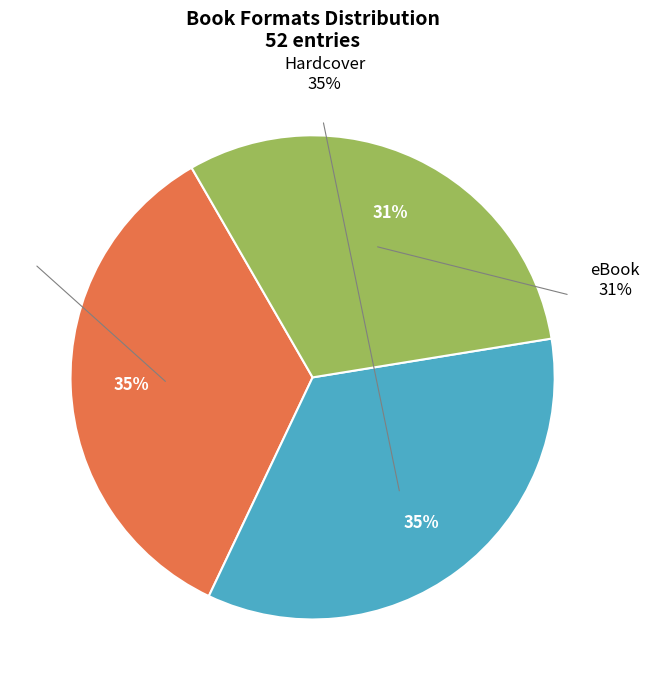

Count the number of slices in the pie.

3